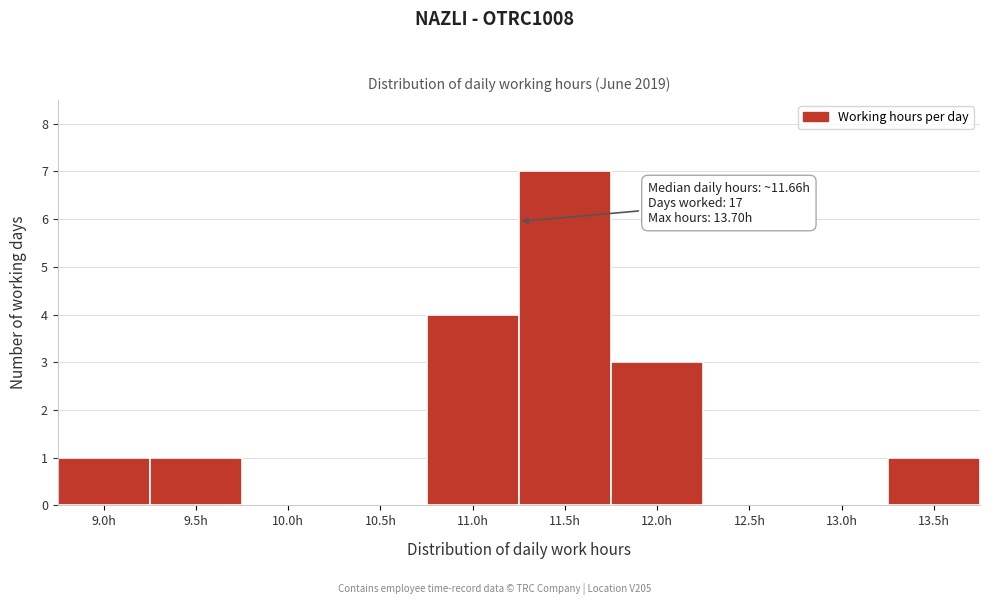

Reading left to right, what are all the values shown in this chart?

9.0h=1	9.5h=1	10.0h=0	10.5h=0	11.0h=4	11.5h=7	12.0h=3	12.5h=0	13.0h=0	13.5h=1